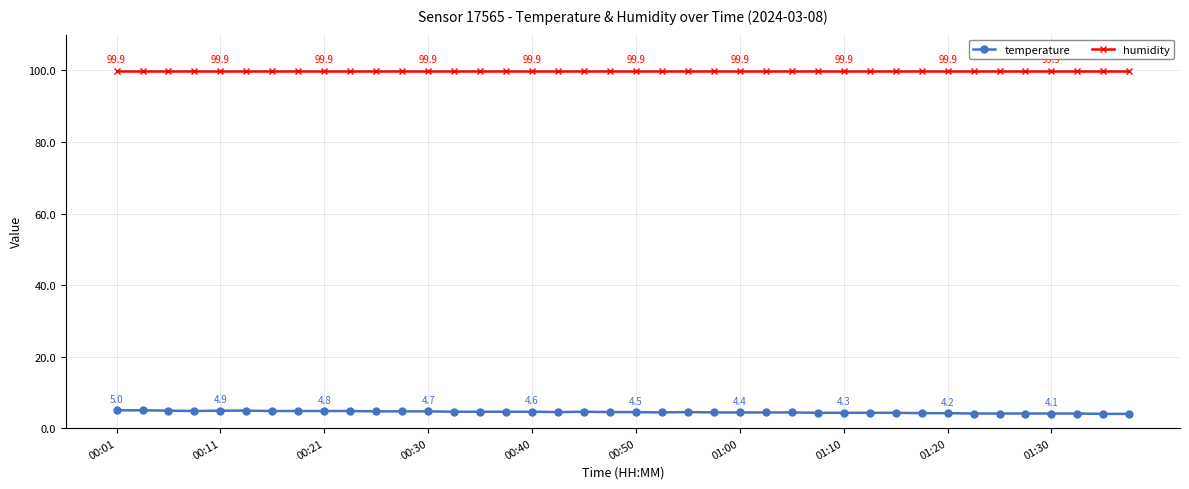

What is the sum of all temperature values?

179.9